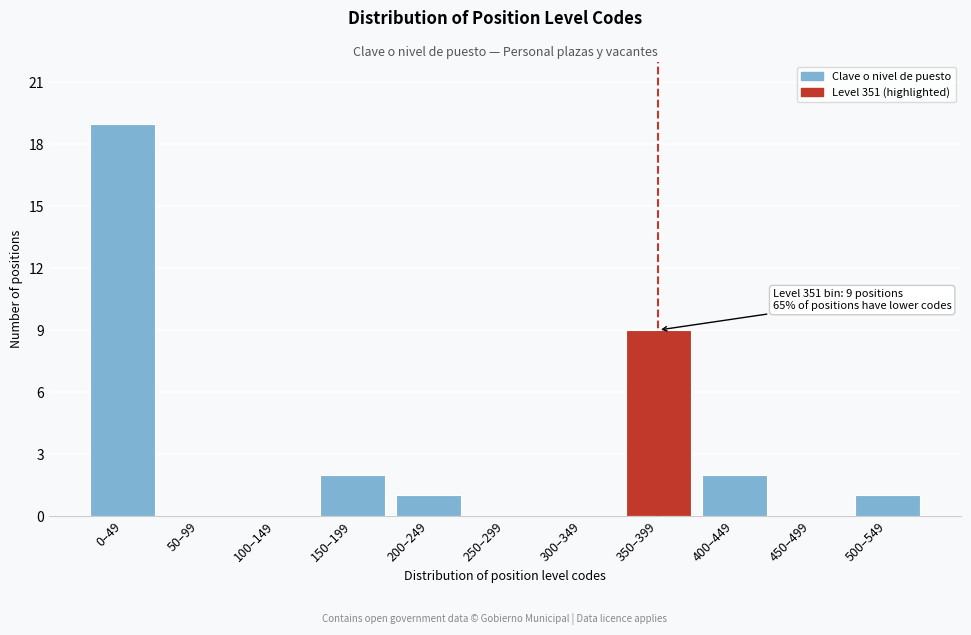

Reading left to right, what are all the values shown in this chart?

0–49=19	50–99=0	100–149=0	150–199=2	200–249=1	250–299=0	300–349=0	350–399=9	400–449=2	450–499=0	500–549=1